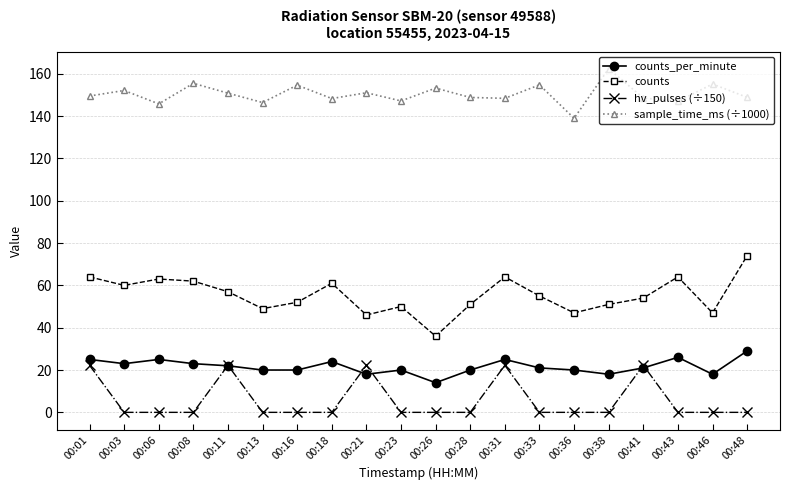

What are all the series names shown in the legend?

counts_per_minute, counts, hv_pulses (÷150), sample_time_ms (÷1000)